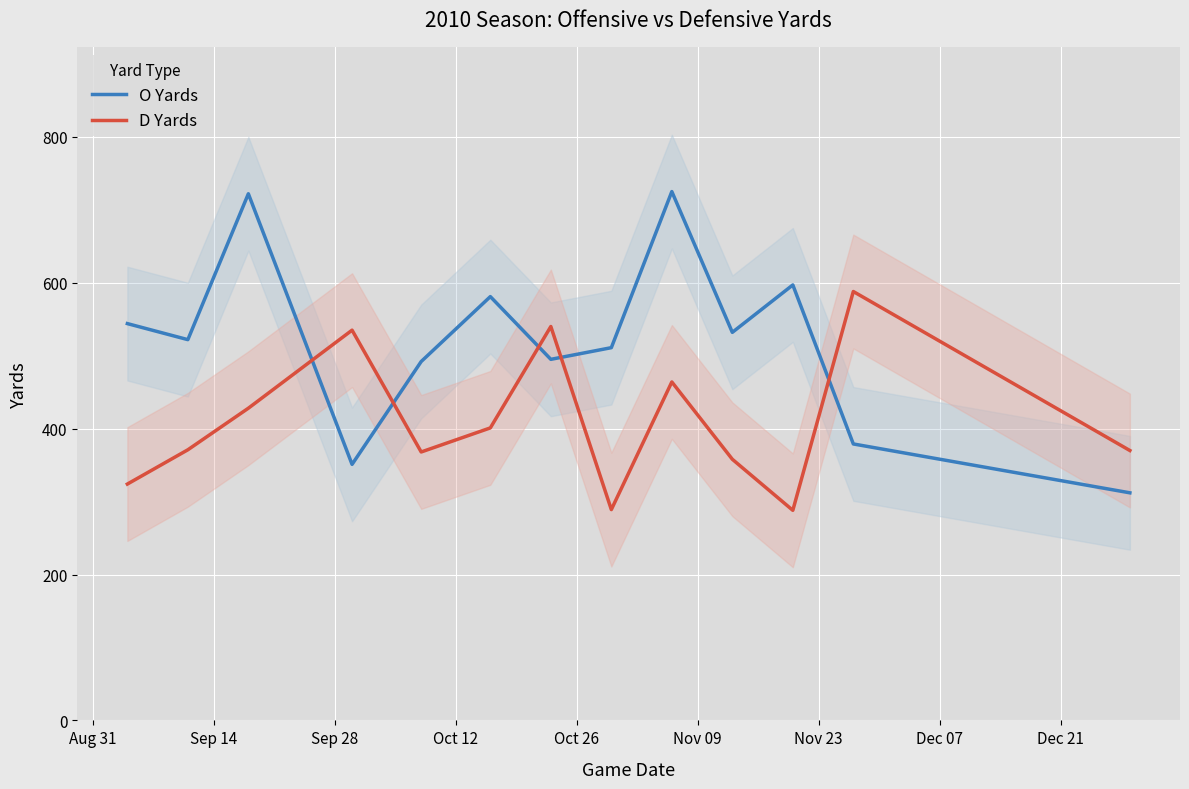

What is the minimum value shown in the chart?

288